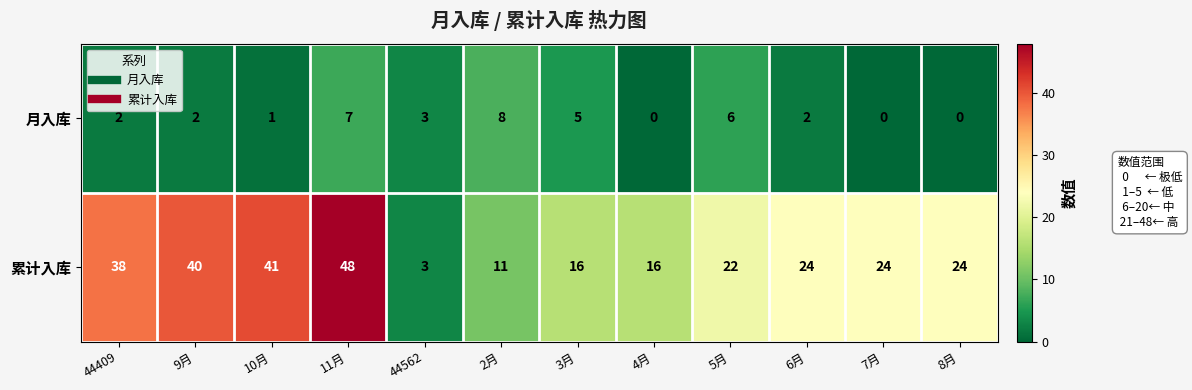

What is the difference between the second highest and second lowest values in the 月入库 series?

7